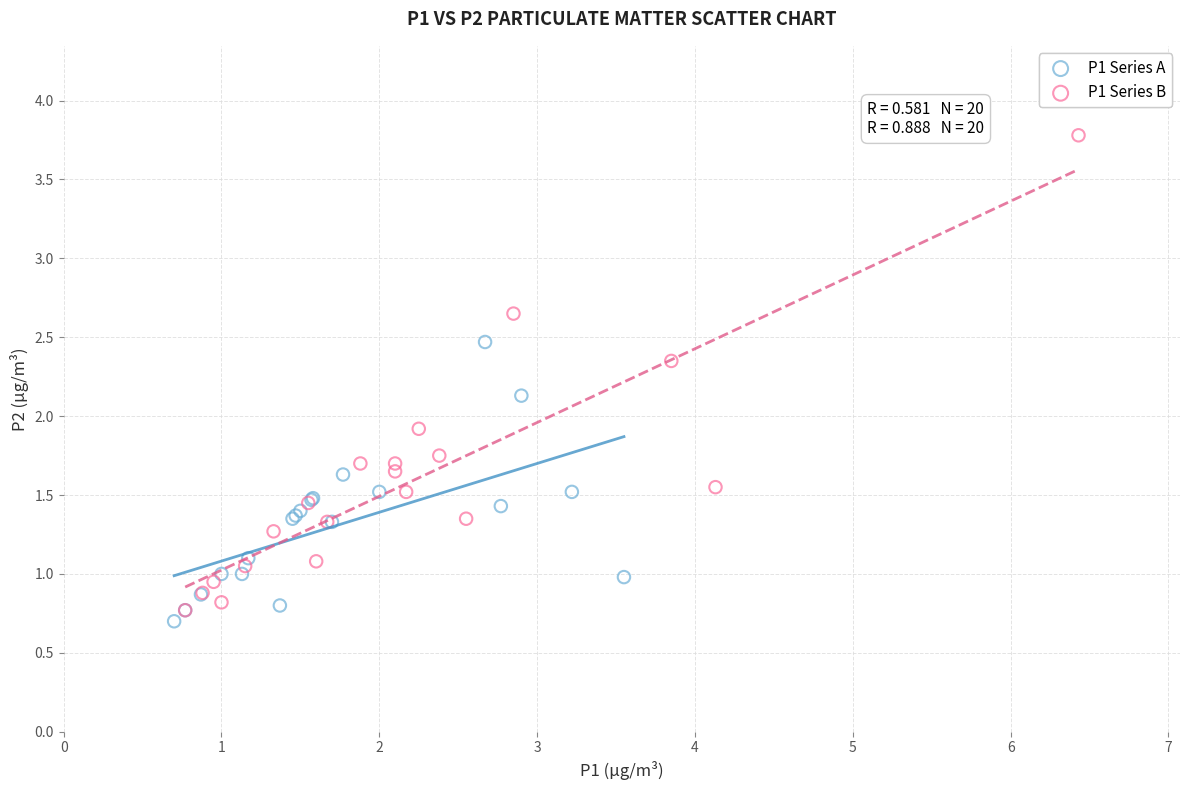

Which series reaches the maximum Y coordinate?

P1 Series B